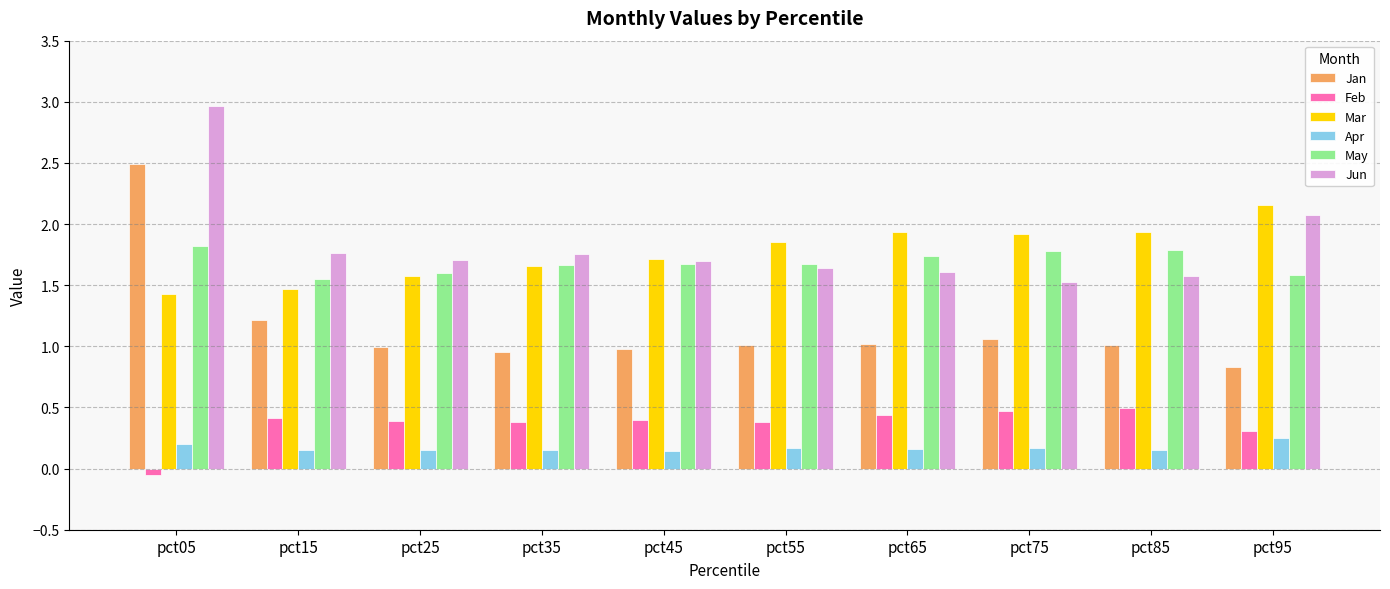

Which series has the largest range (max minus min)?

Jan